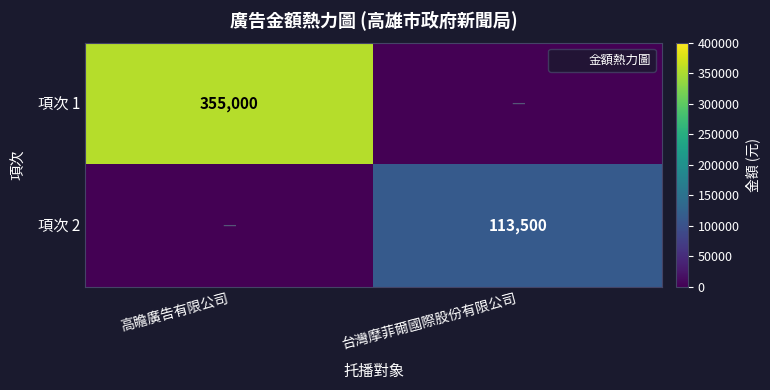

The value of 項次 1 at 台灣摩菲爾國際股份有限公司 is 0. True or false?

True